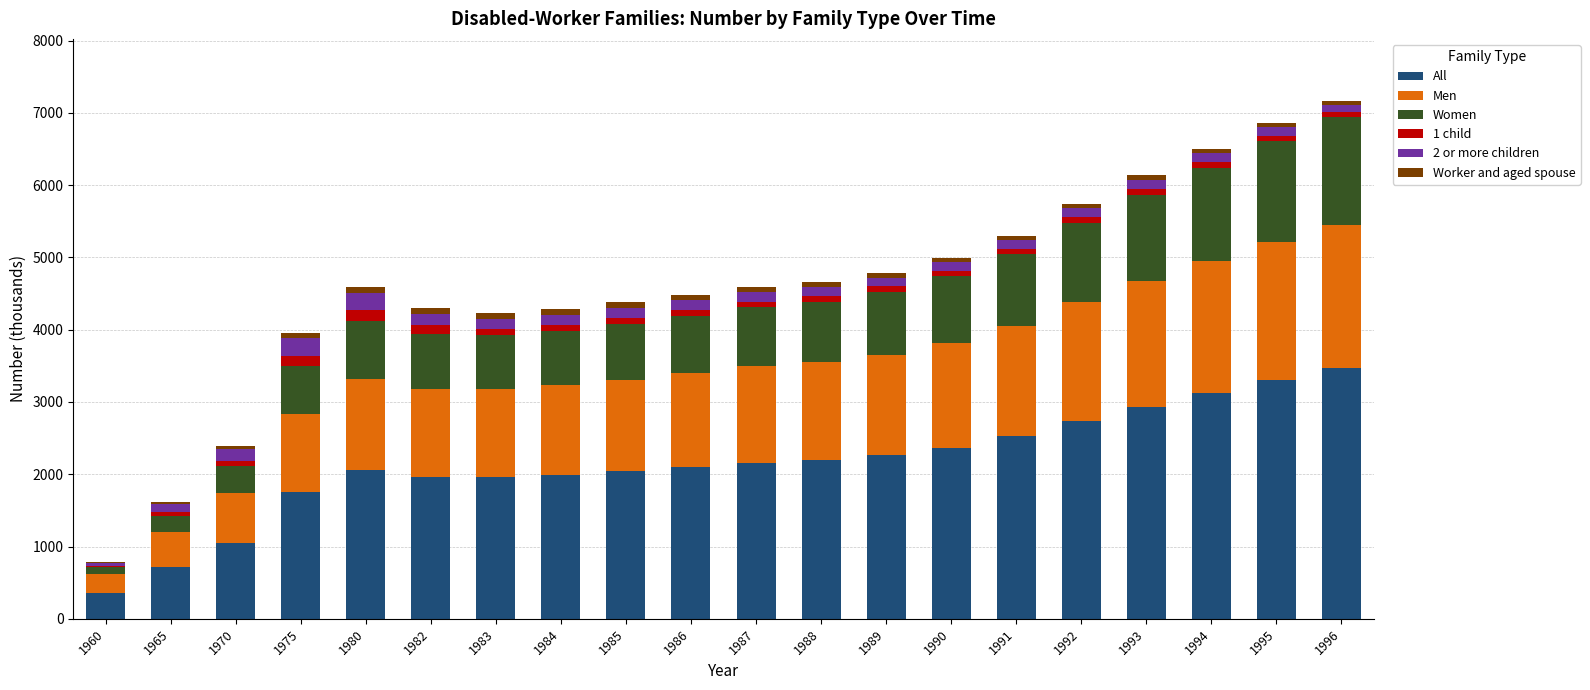

What is the maximum value for All?

3473